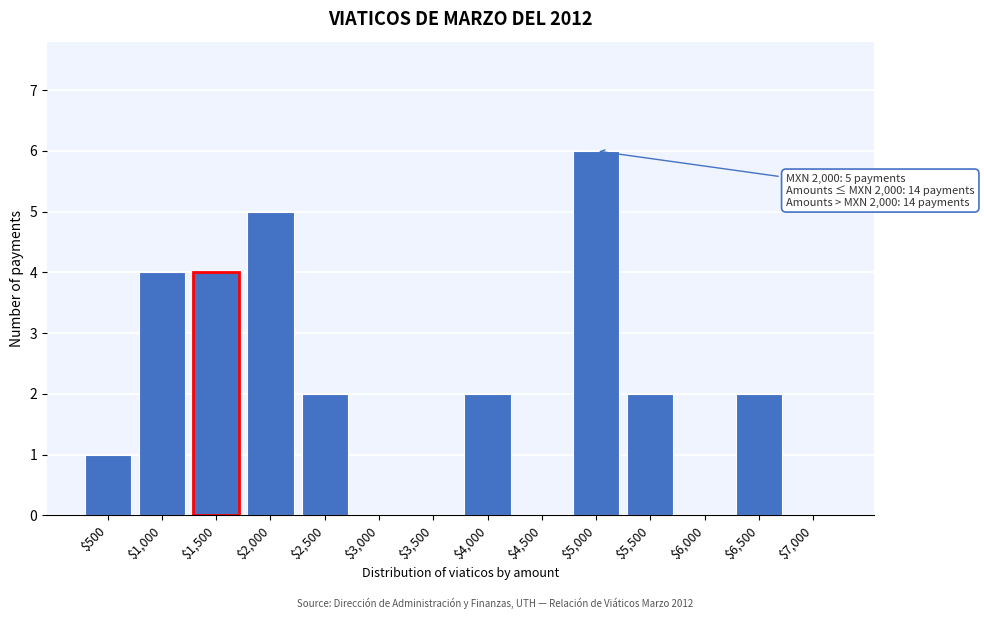

What is the maximum value shown in the chart?

6